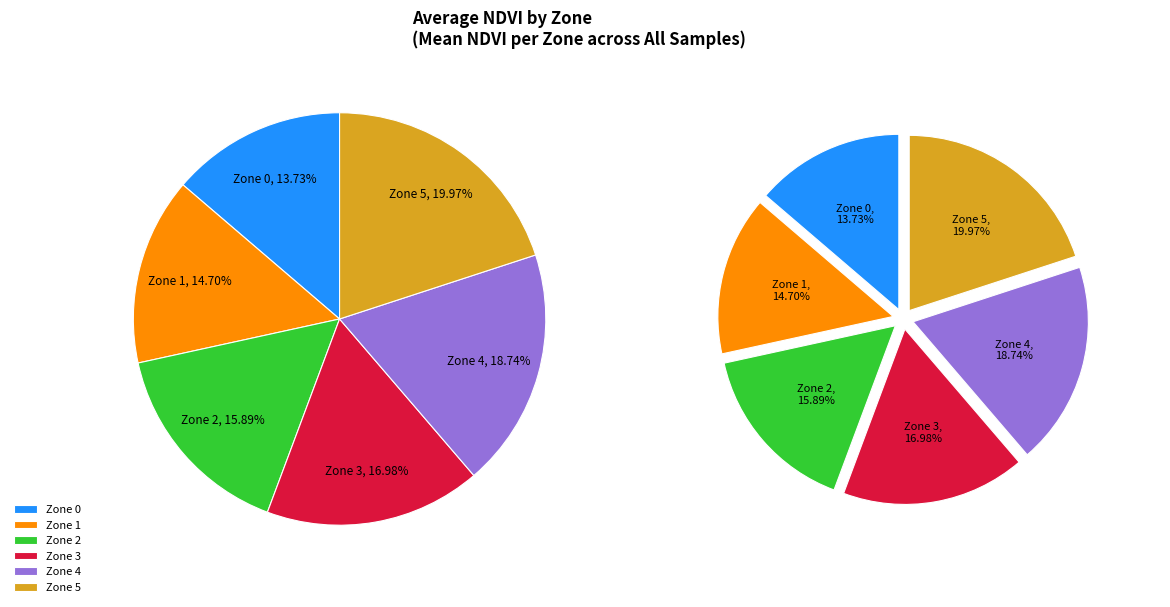

Is there any slice that represents more than half of the pie?

No